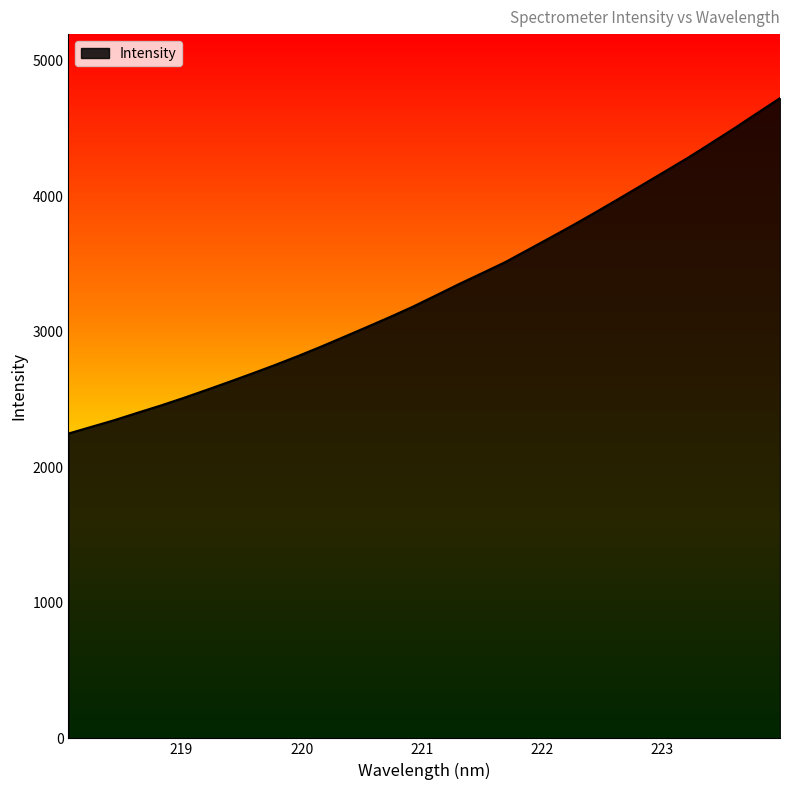

What is the difference between the maximum and minimum values?

2474.1